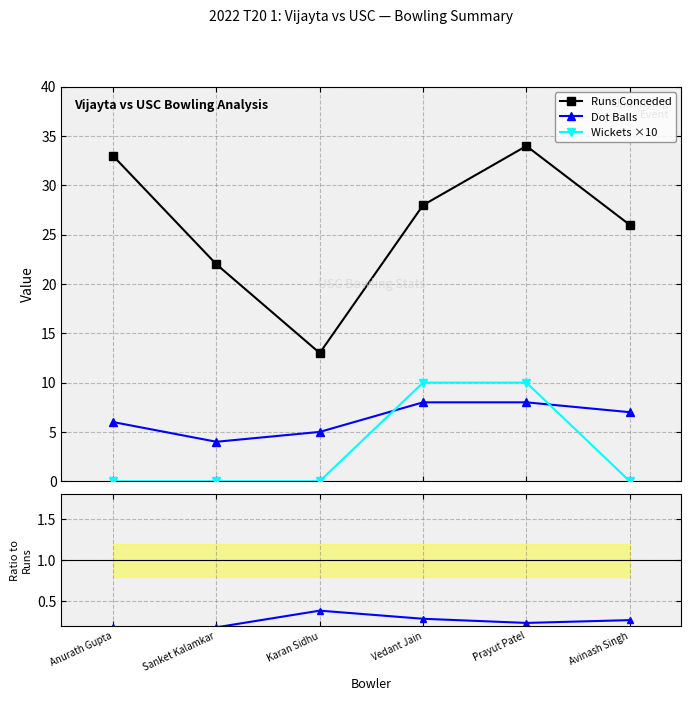

Which series has the widest spread of values?

Runs Conceded